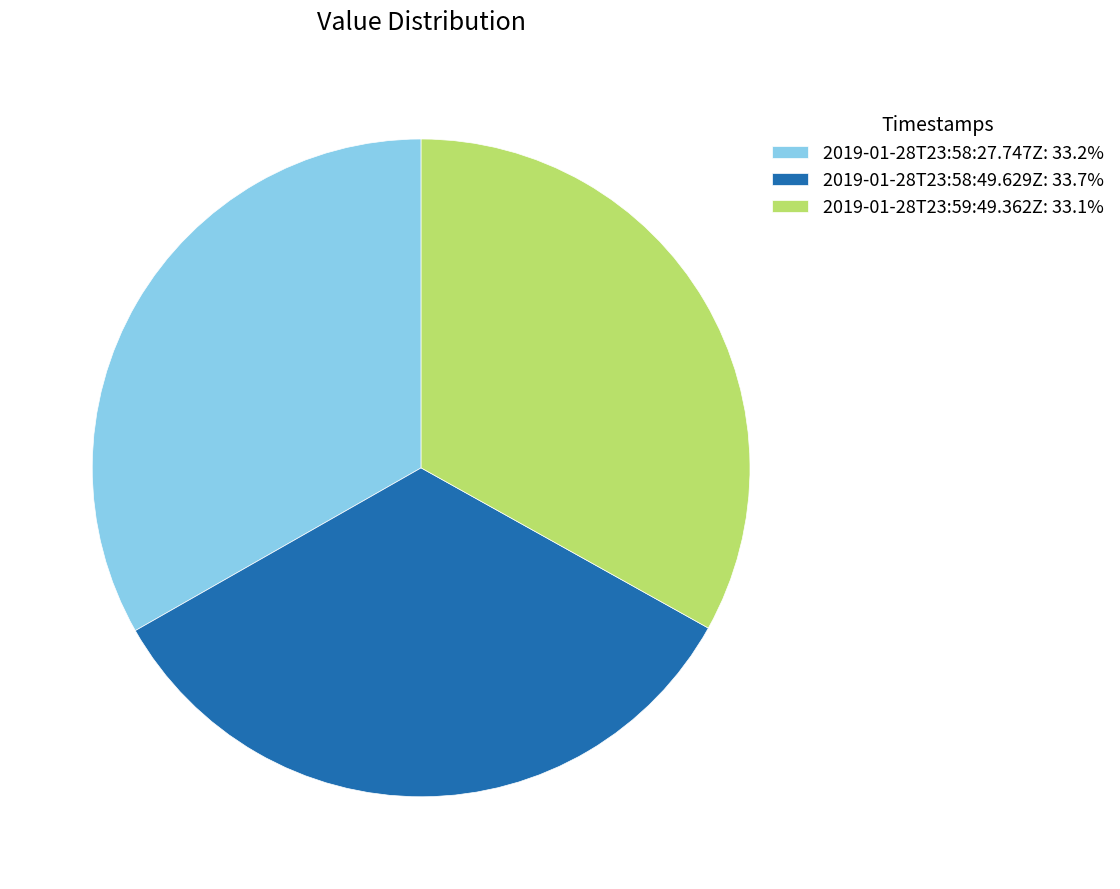

How many segments does this pie chart have?

3